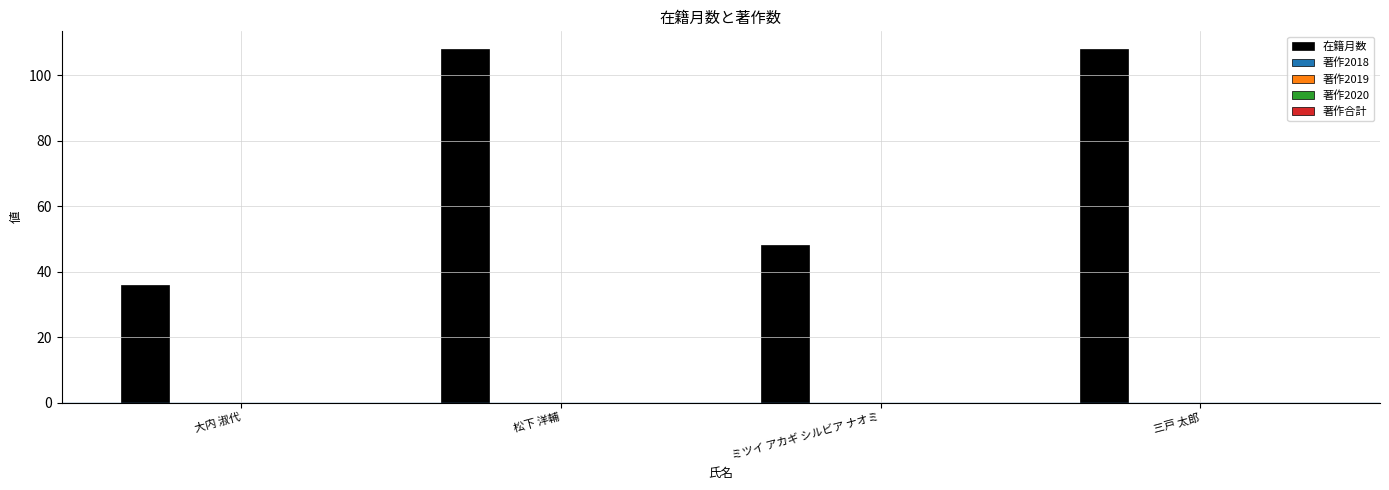

What is the greatest value displayed?

108